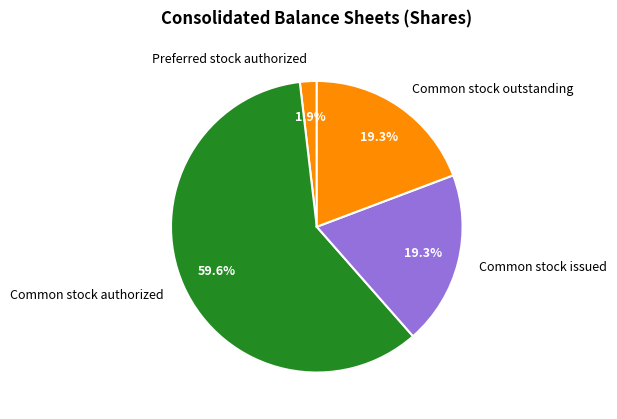

How many slices are in this pie chart?

4